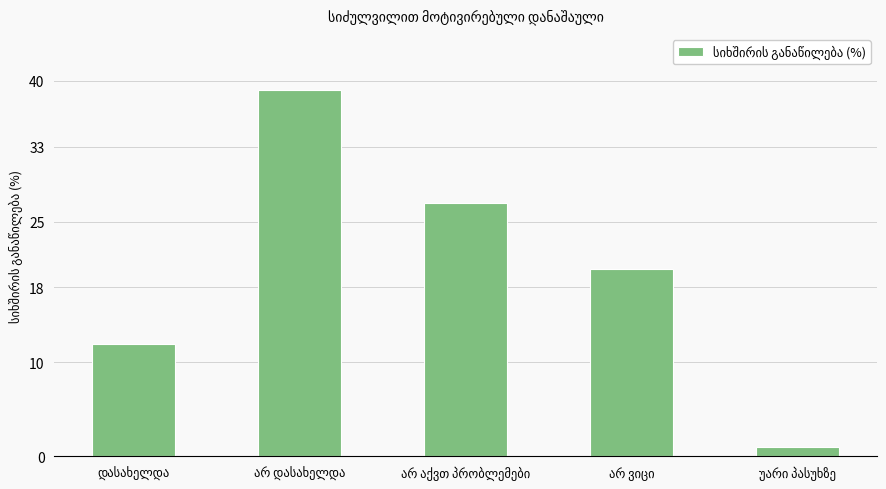

What is the value of the 2nd bar from the left?

39